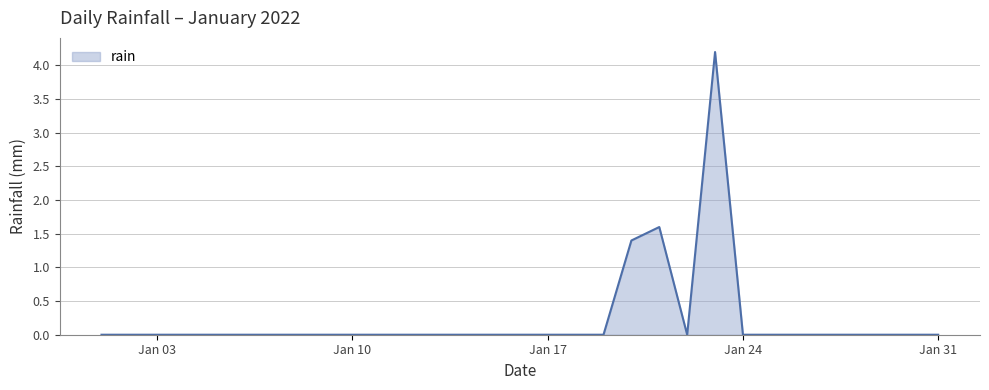

How many lines are shown in the chart?

1